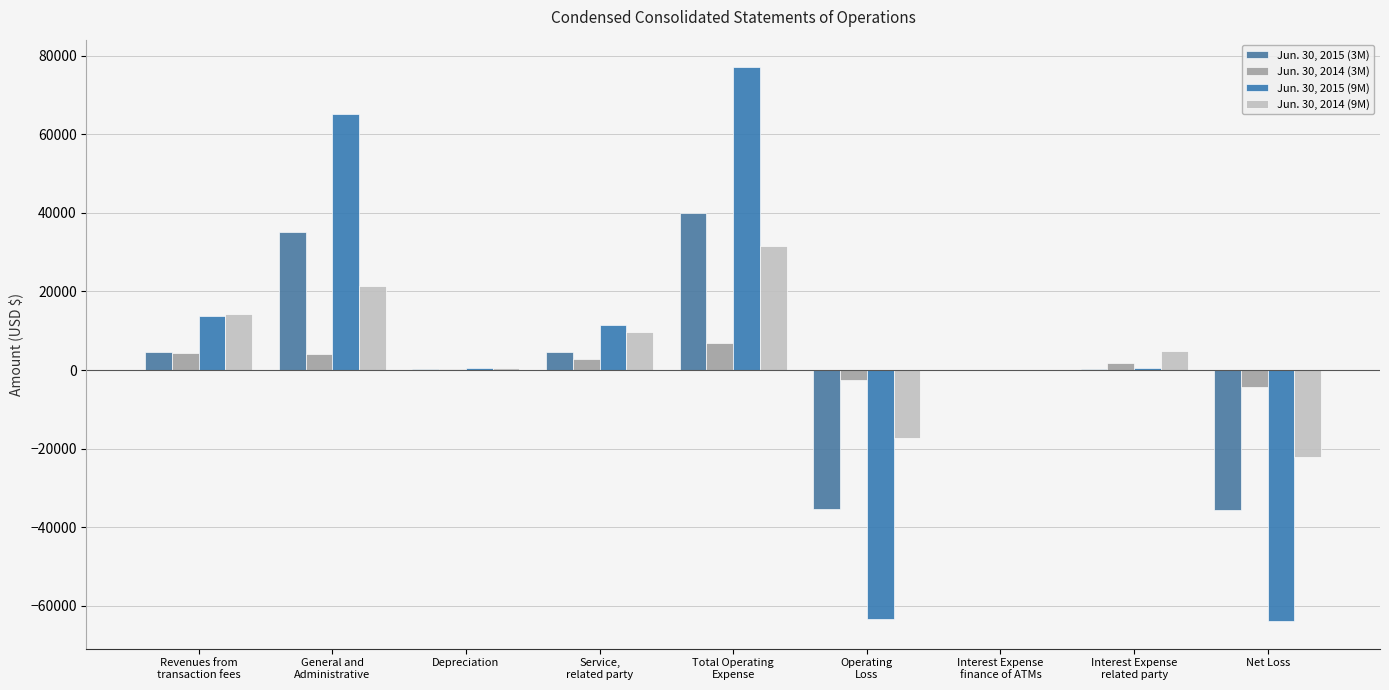

The Jun. 30, 2015 (9M) series shows 13733 at Revenues from
transaction fees. True or false?

True